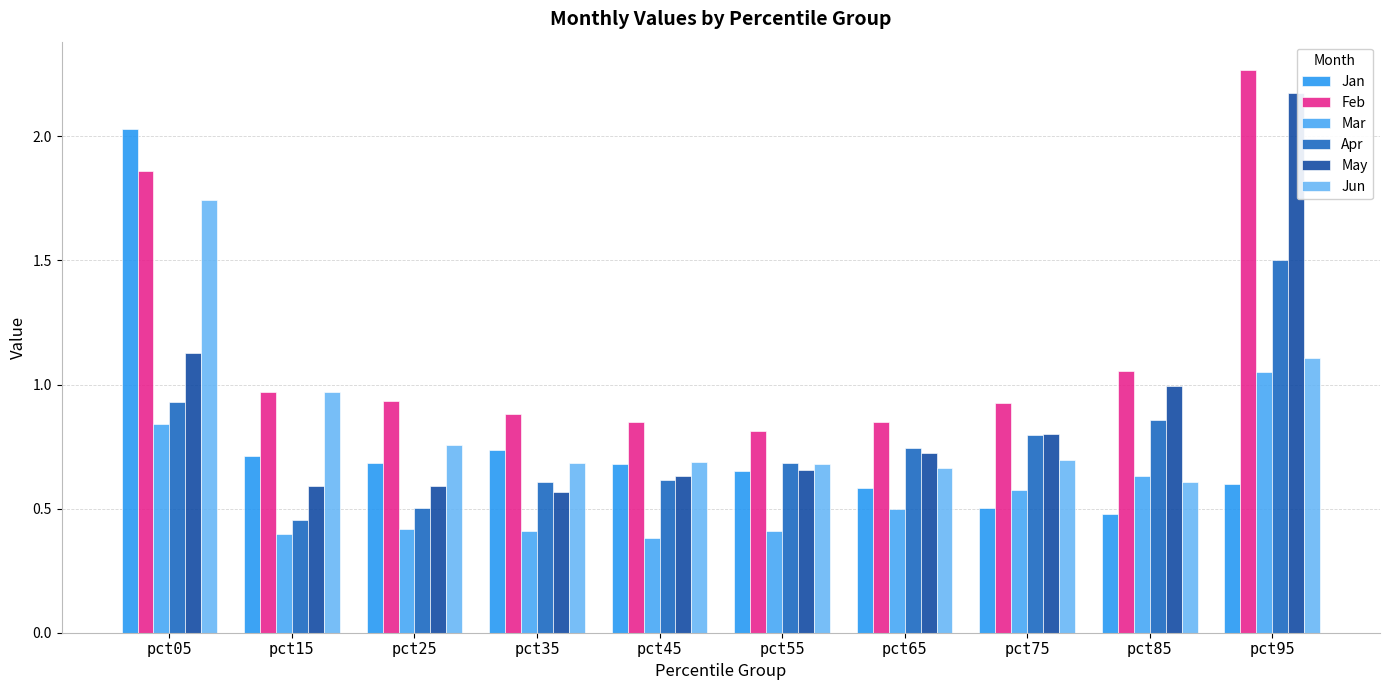

Between pct95 and pct85, which is larger?

pct95